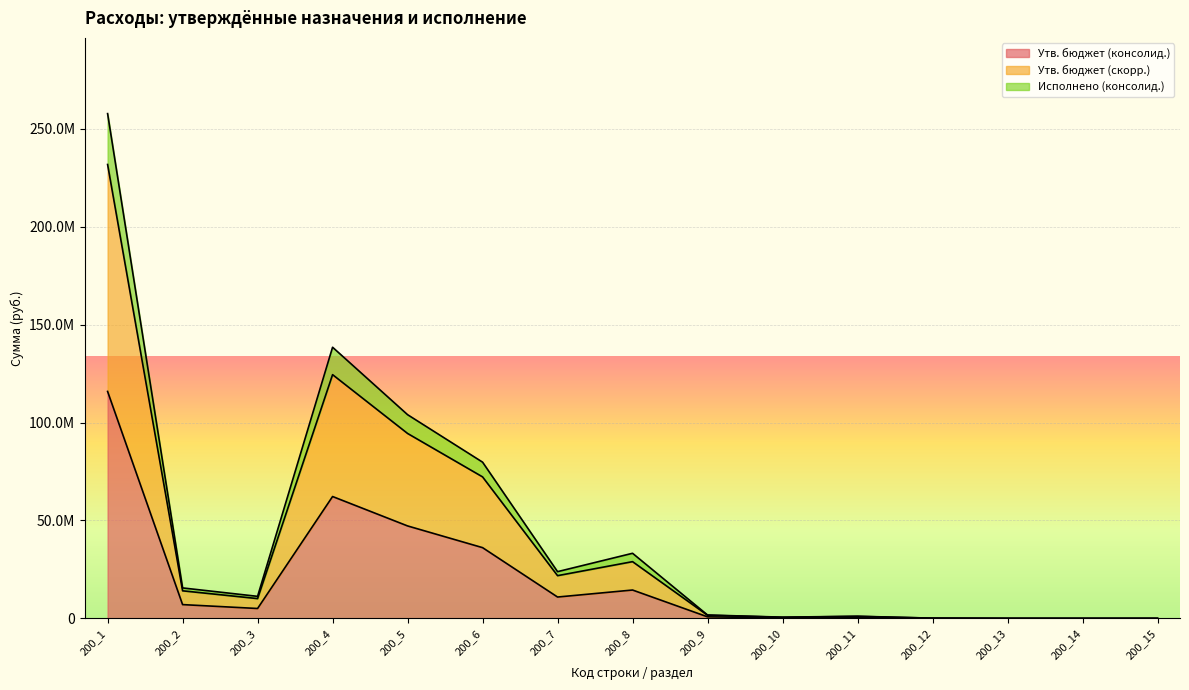

True or false: Исполнено (консолид.) and Утв. бюджет (скорр.) intersect in this chart.

False